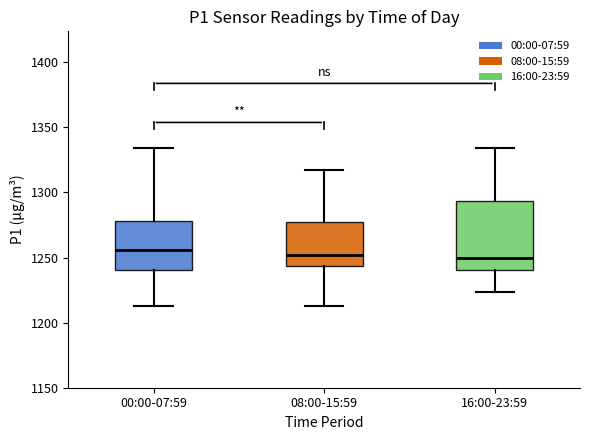

Which box is the tallest, from its lower edge to its upper edge?

16:00-23:59